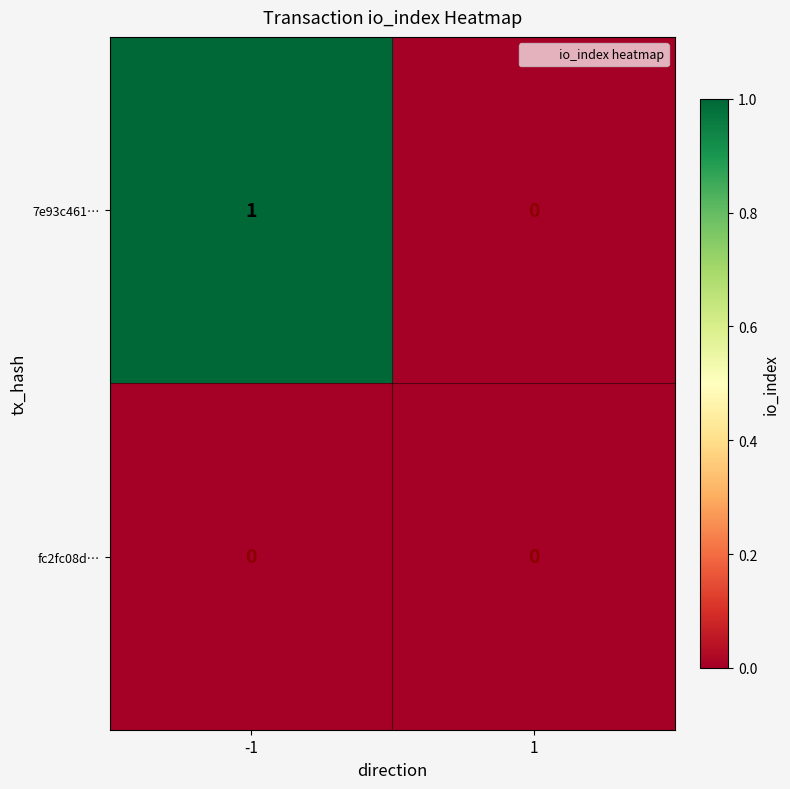

Between -1 and 1, which series saw the biggest shift?

7e93c461…